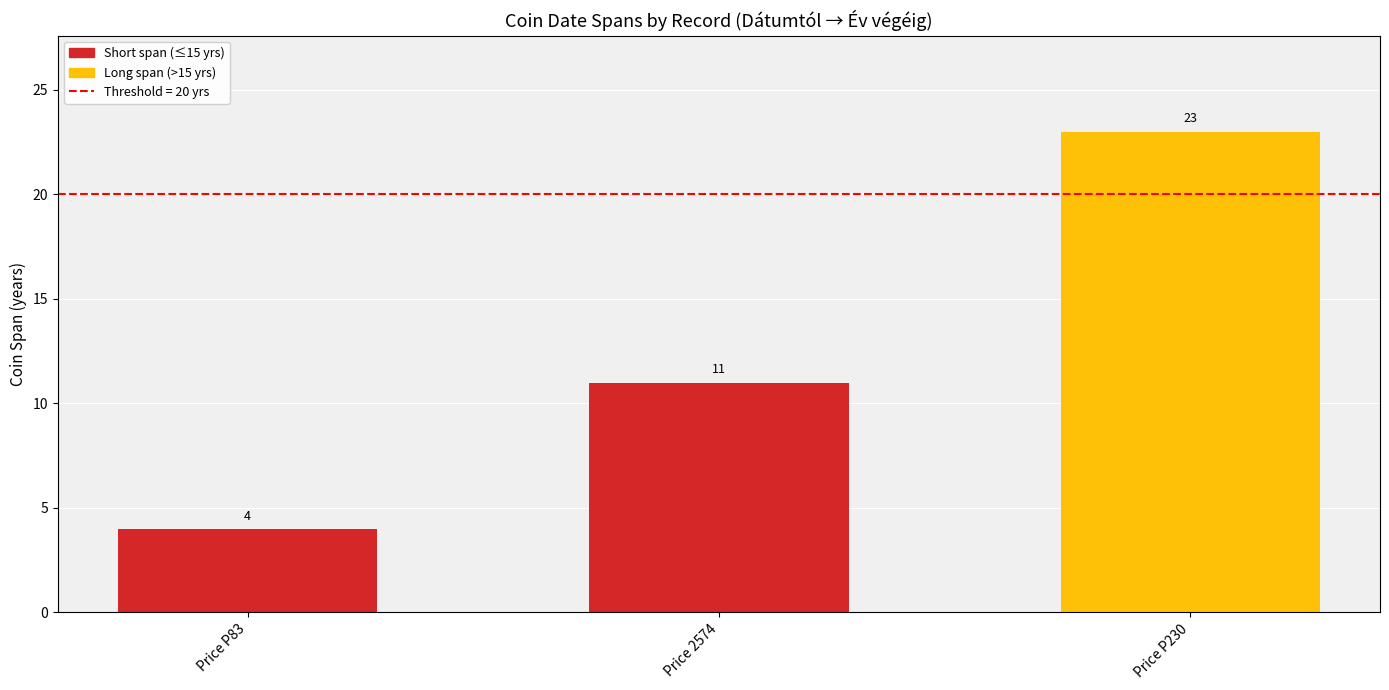

At how many categories does at least one series exceed -325?

3